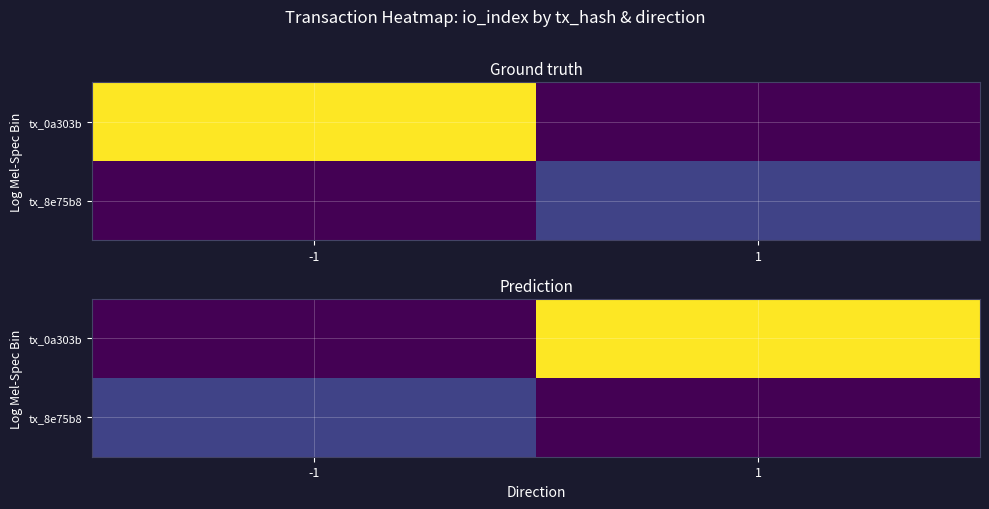

Count the number of categories in the chart.

2